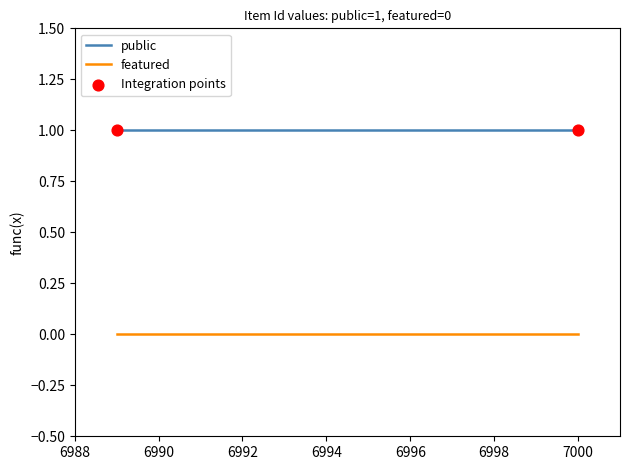

Which series has the largest total across all categories?

public